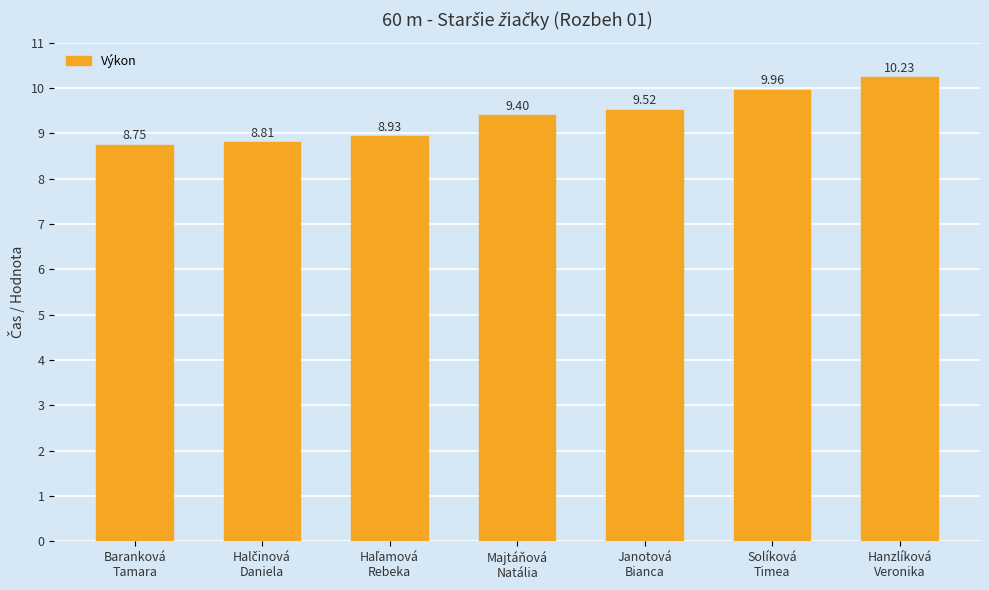

Which label corresponds to the largest value in the chart?

Hanzlíková
Veronika